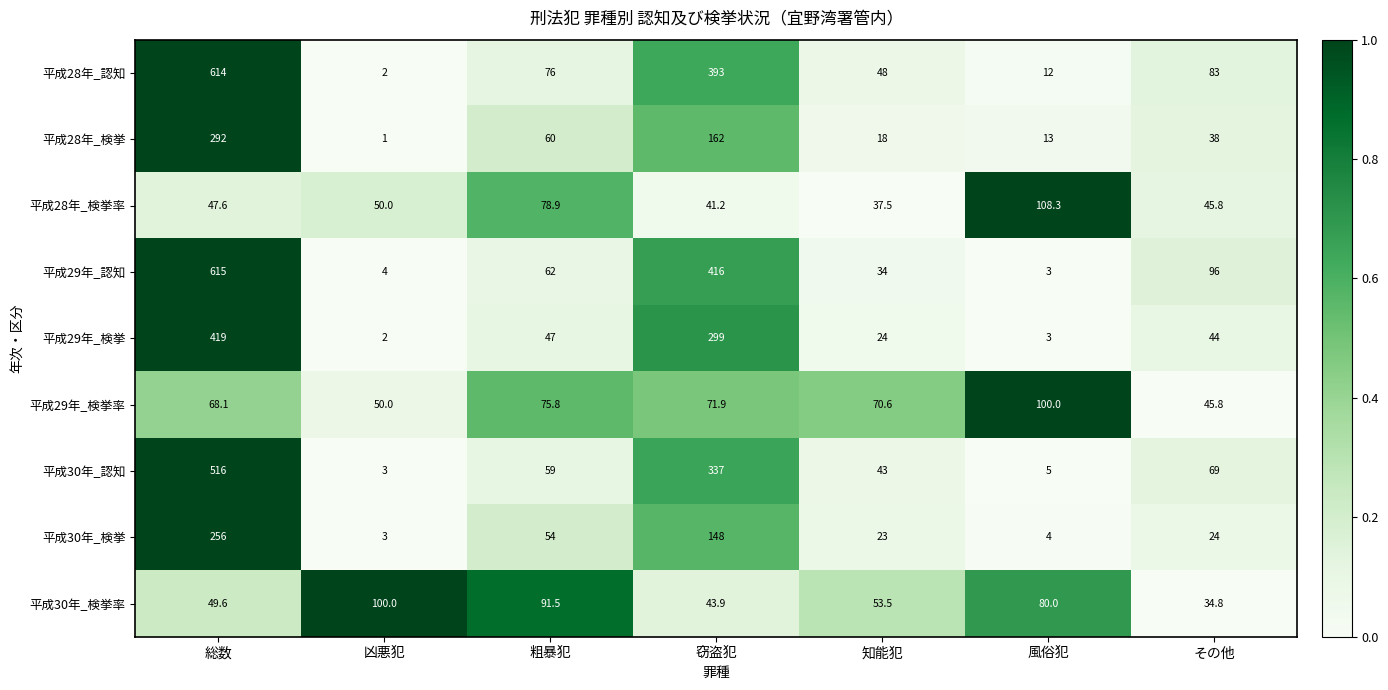

List the labels in order of 平成28年_検挙率 value, largest first.

風俗犯, 粗暴犯, 凶悪犯, 総数, その他, 窃盗犯, 知能犯